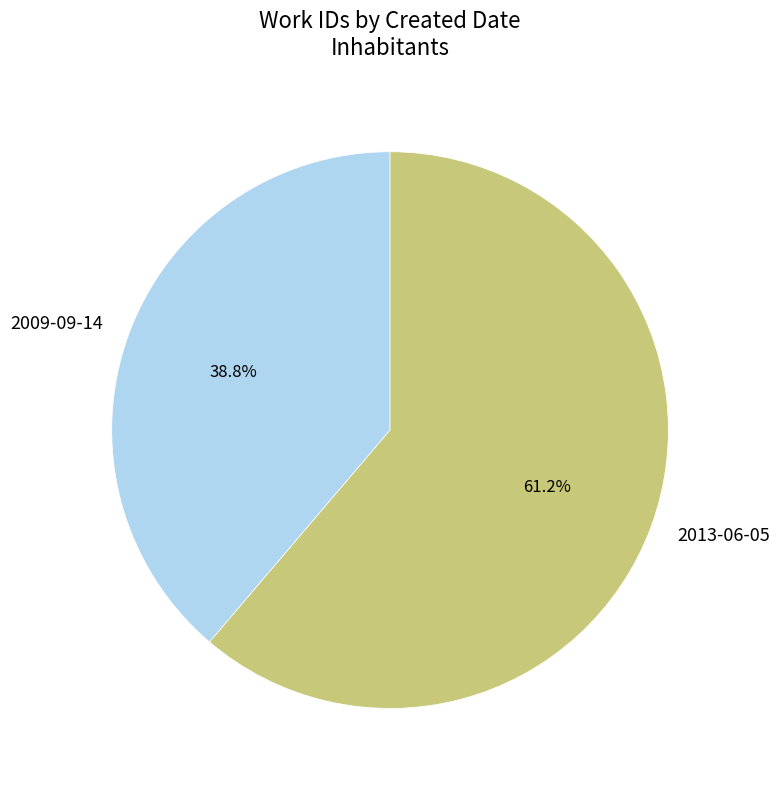

Is the sum of 2009-09-14 and 2013-06-05 greater than half?

Yes